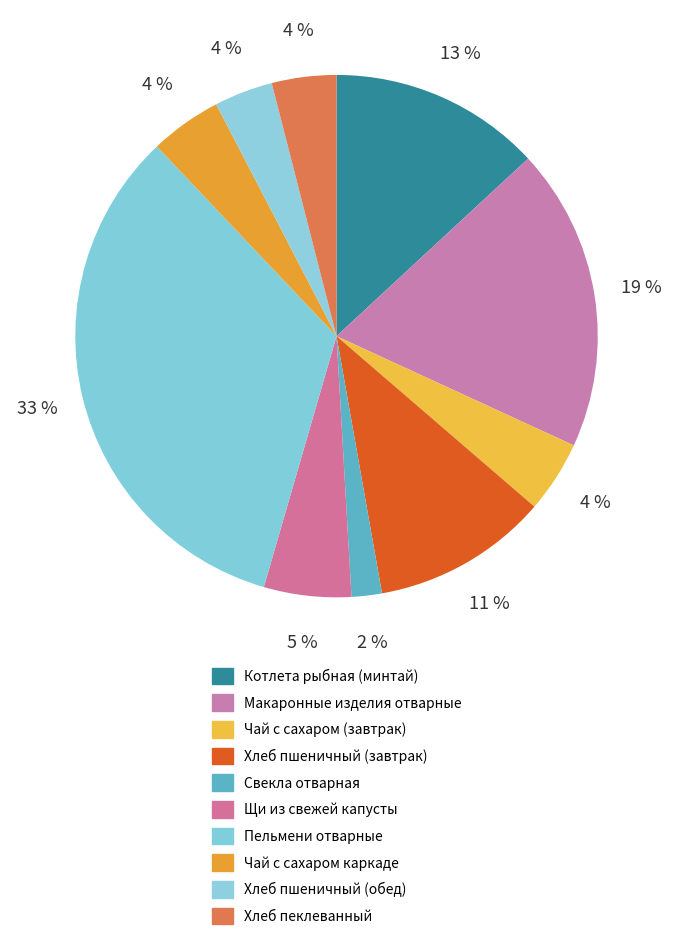

To the nearest percent, what percentage of the pie is Свекла отварная?

2%